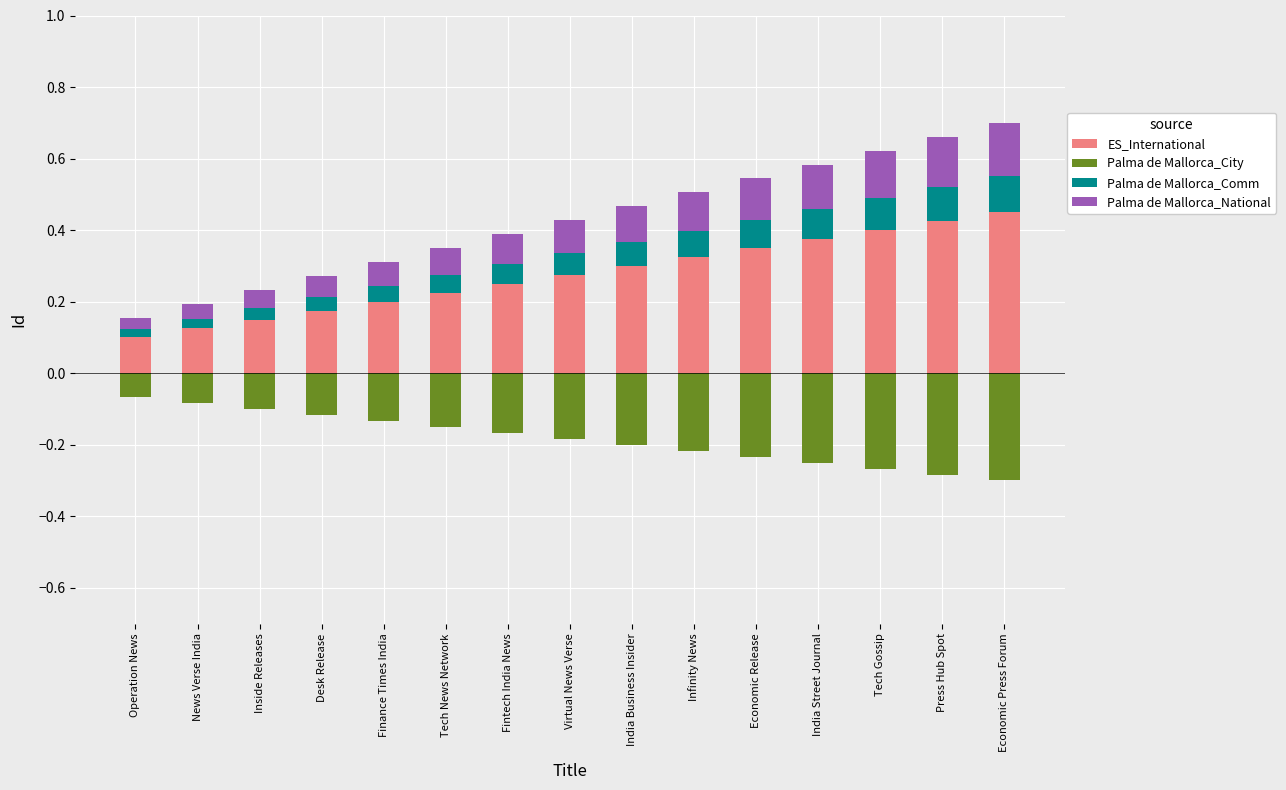

Is it true that Palma de Mallorca_Comm equals 0.1 at Economic Press Forum?

True